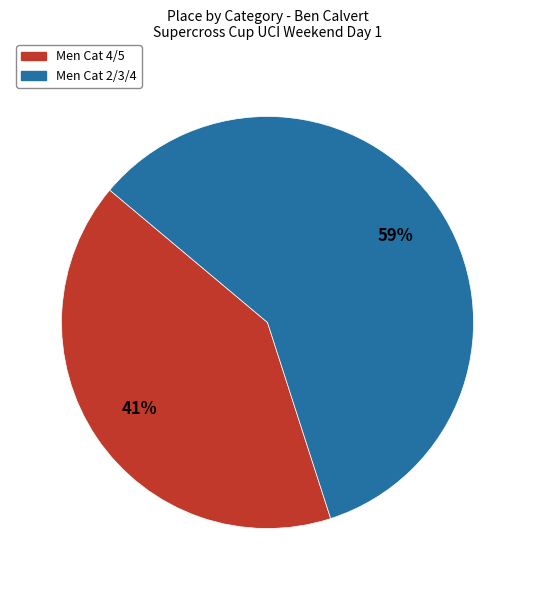

Count the number of slices in the pie.

2